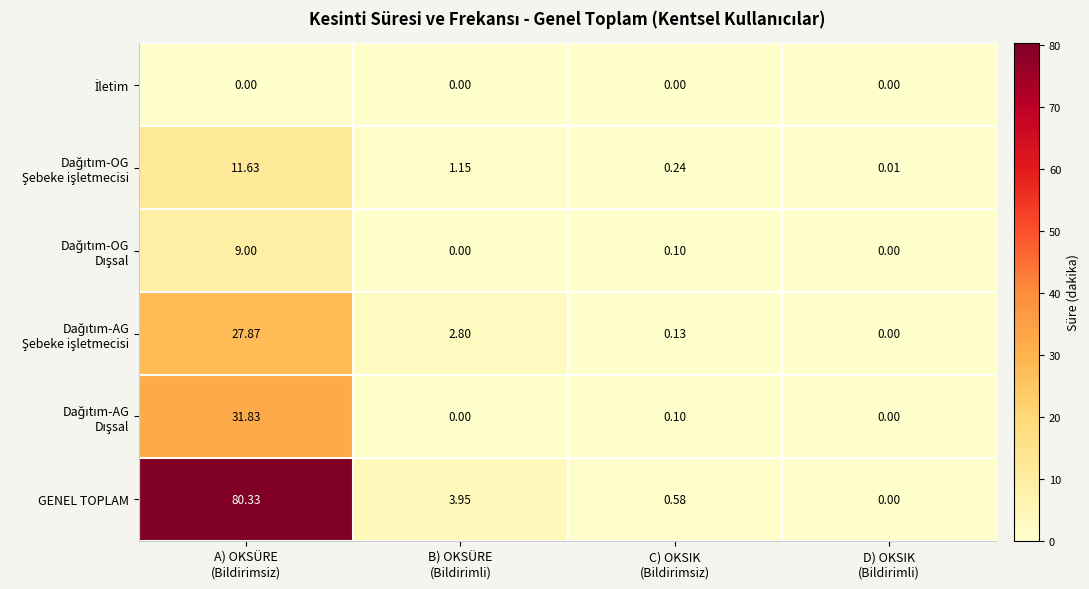

At how many categories does at least one series exceed 11?

1